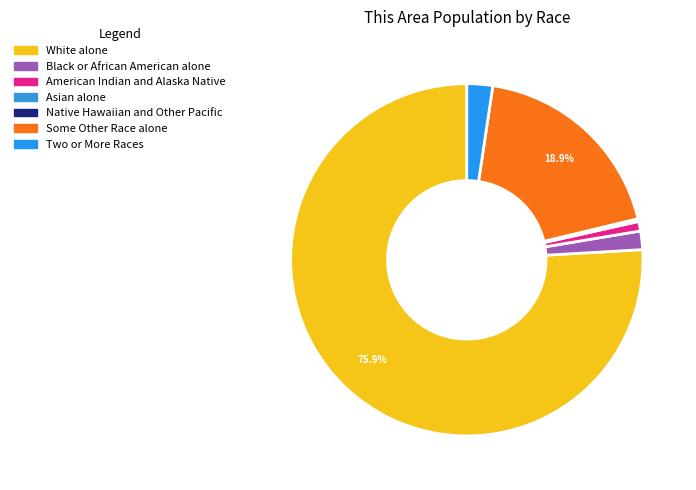

To the nearest percent, what is the average slice percentage?

14%